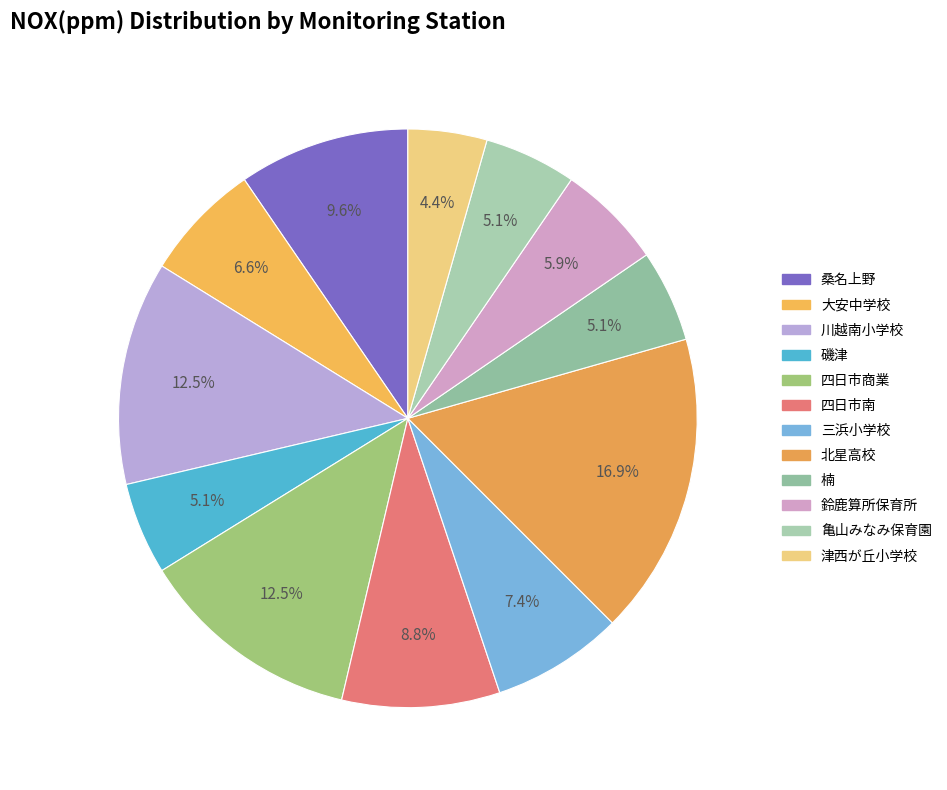

Does 三浜小学校 account for over 50% of the chart?

No